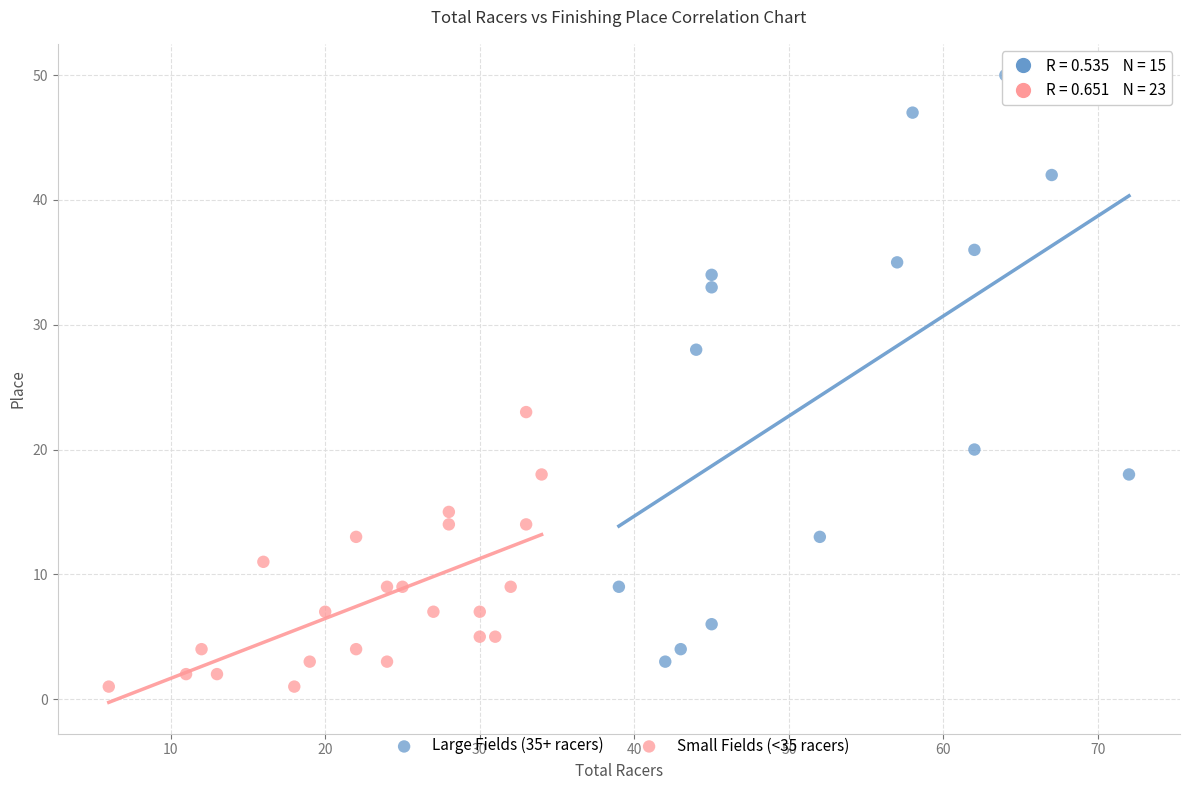

Which series contains the highest Y value?

Large Fields (35+ racers)